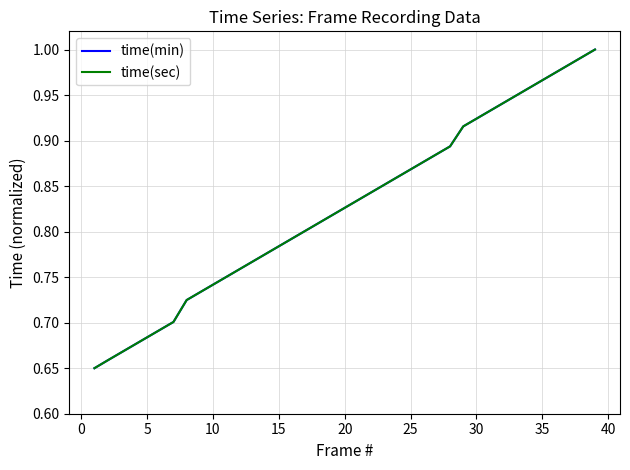

How many lines are shown in the chart?

2